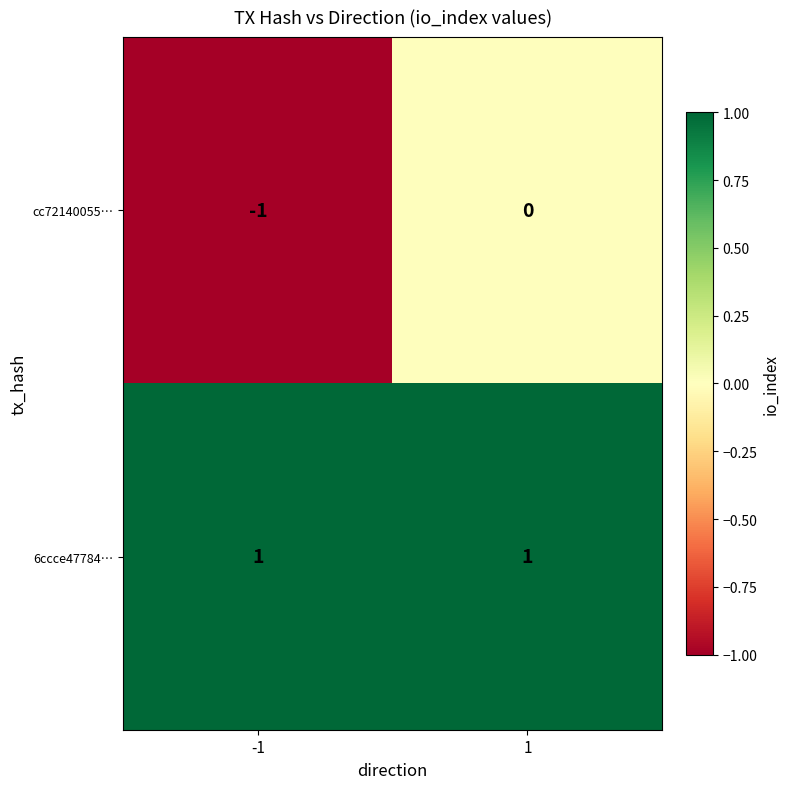

Is it true that cc72140055… equals -1 at -1?

True